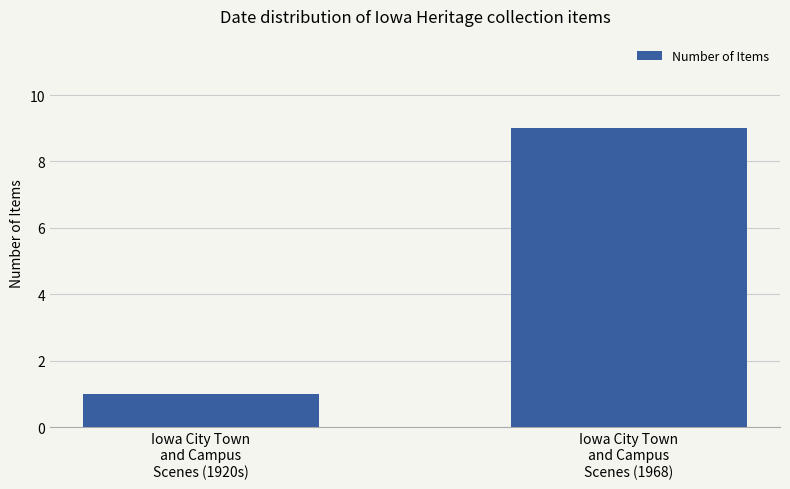

What is the greatest value displayed?

9